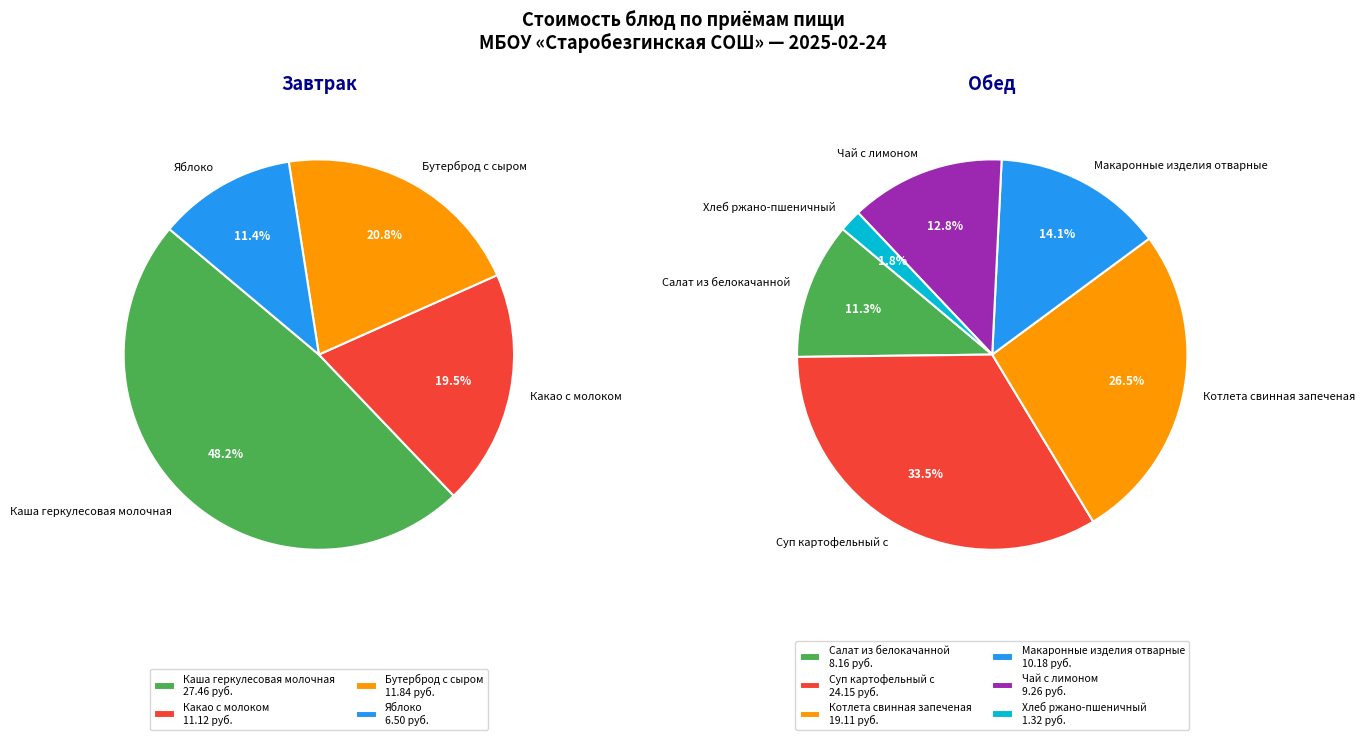

What is the ratio of the value at Бутерброд с сыром to the value at Какао с молоком?

1.1